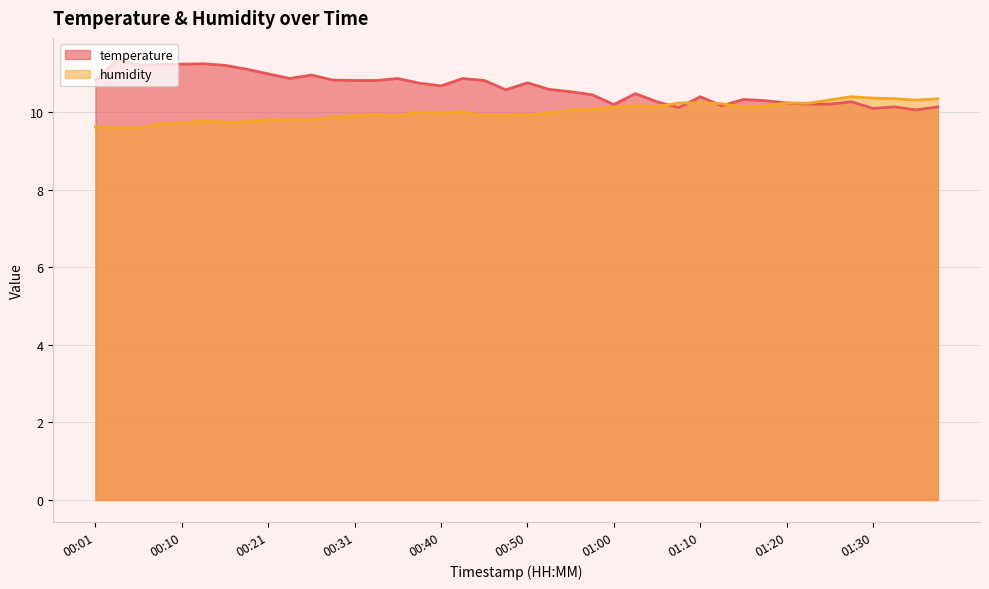

What position from the left is 00:10?

5